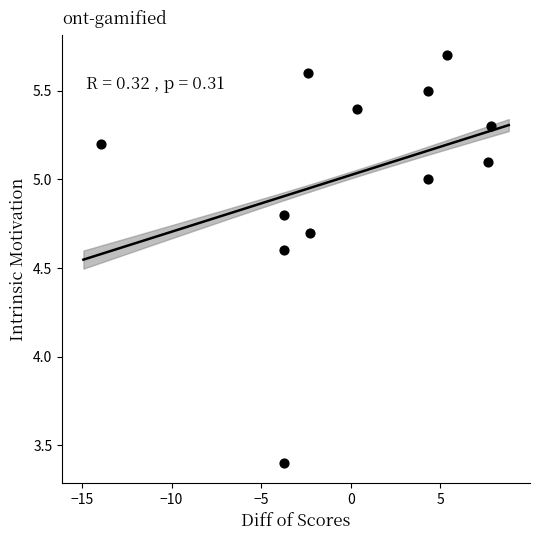

What is the average Y value?

5.0